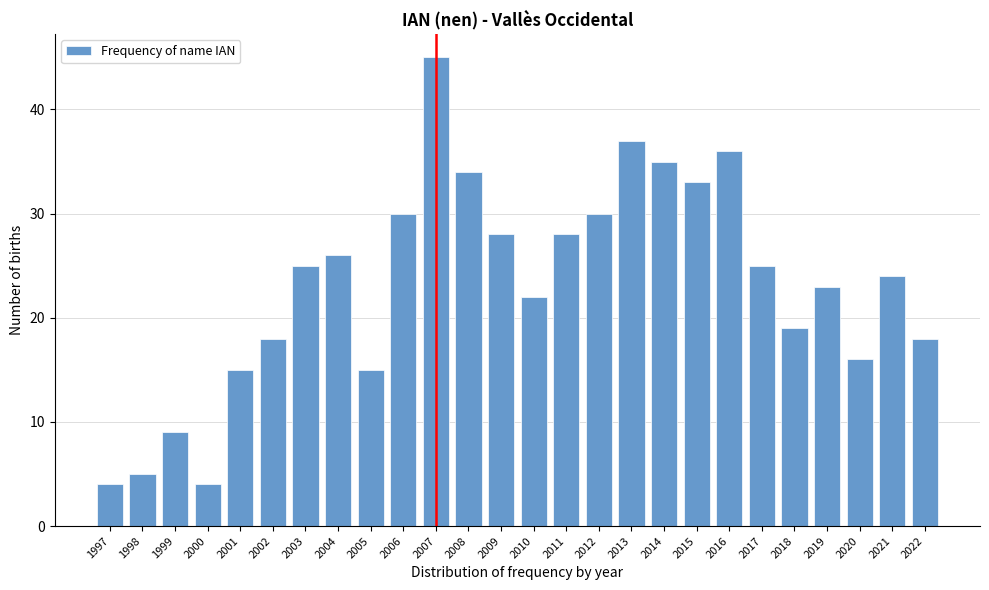

Reading right to left, extract all data points from this chart.

2022=18	2021=24	2020=16	2019=23	2018=19	2017=25	2016=36	2015=33	2014=35	2013=37	2012=30	2011=28	2010=22	2009=28	2008=34	2007=45	2006=30	2005=15	2004=26	2003=25	2002=18	2001=15	2000=4	1999=9	1998=5	1997=4